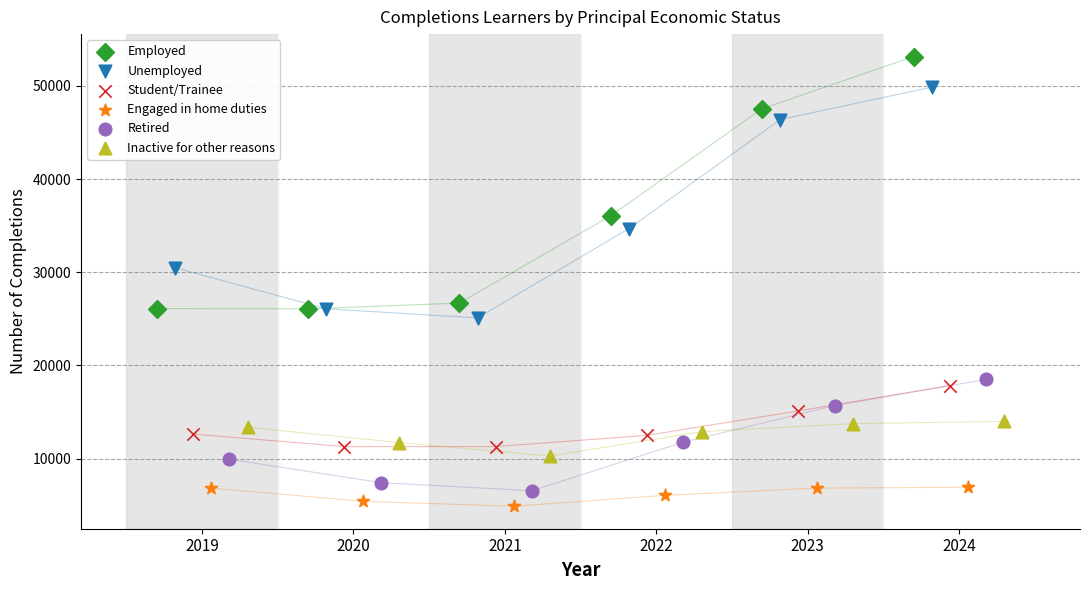

Which series reaches the maximum Y coordinate?

Employed